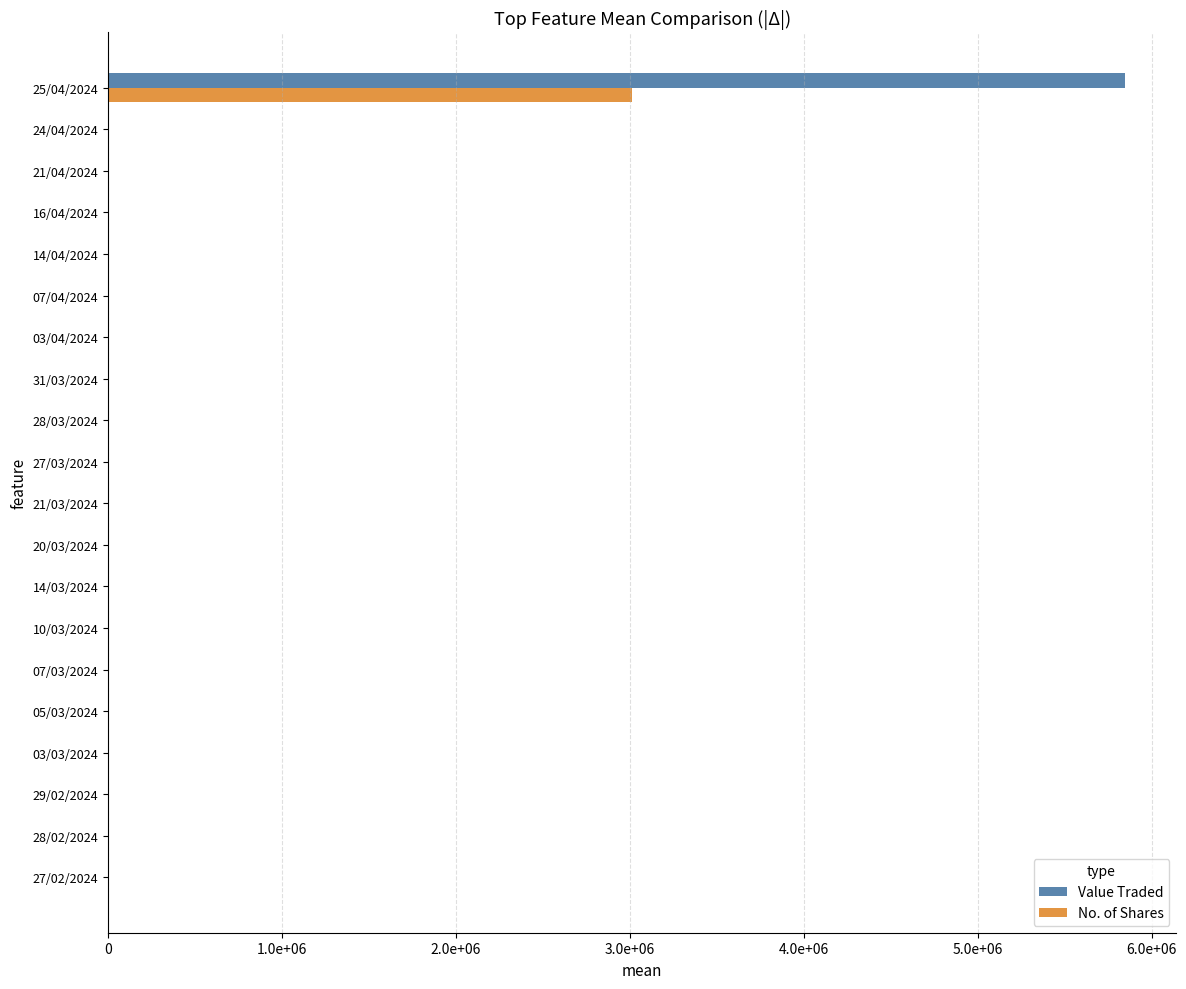

What are all the series names shown in the legend?

Value Traded, No. of Shares